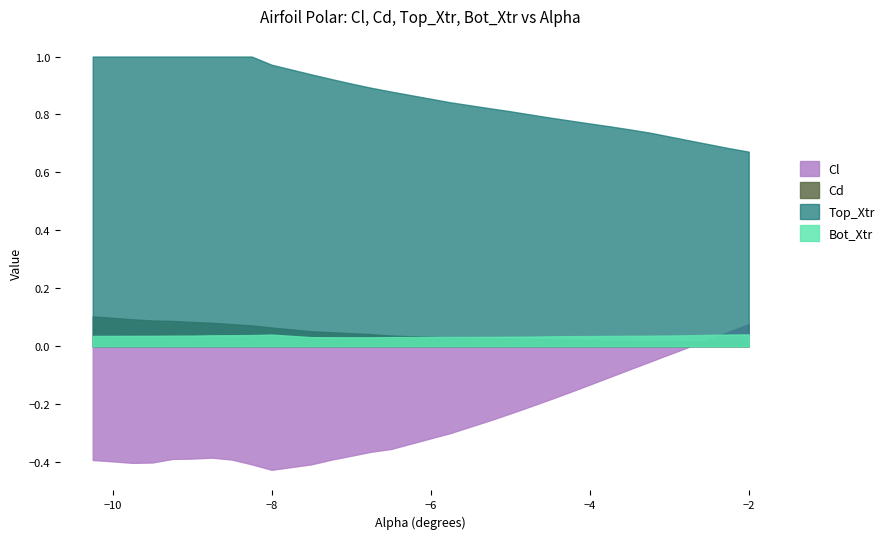

True or false: Bot_Xtr and Top_Xtr cross at least once.

False